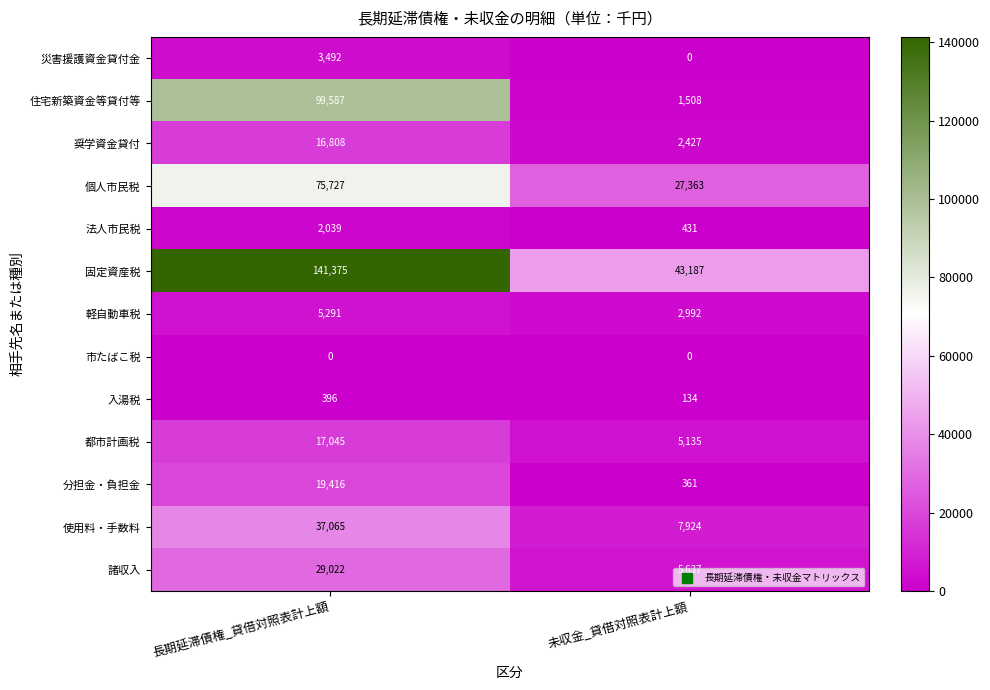

Rank the series by their maximum value, from highest to lowest.

固定資産税, 住宅新築資金等貸付等, 個人市民税, 使用料・手数料, 諸収入, 分担金・負担金, 都市計画税, 奨学資金貸付, 軽自動車税, 災害援護資金貸付金, 法人市民税, 入湯税, 市たばこ税